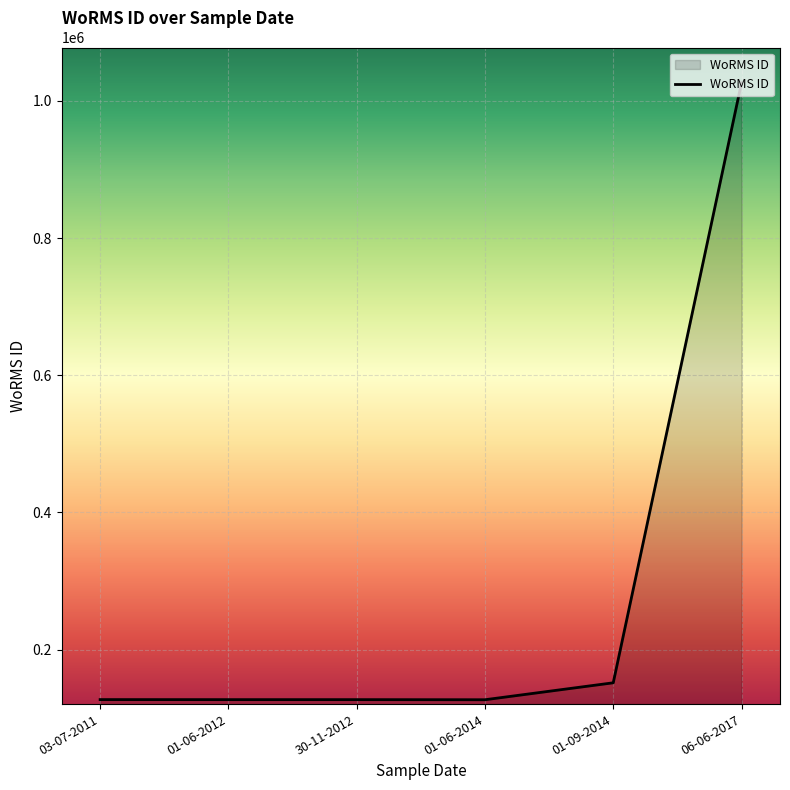

What is the difference between the values at 06-06-2017 and 01-09-2014?

875072